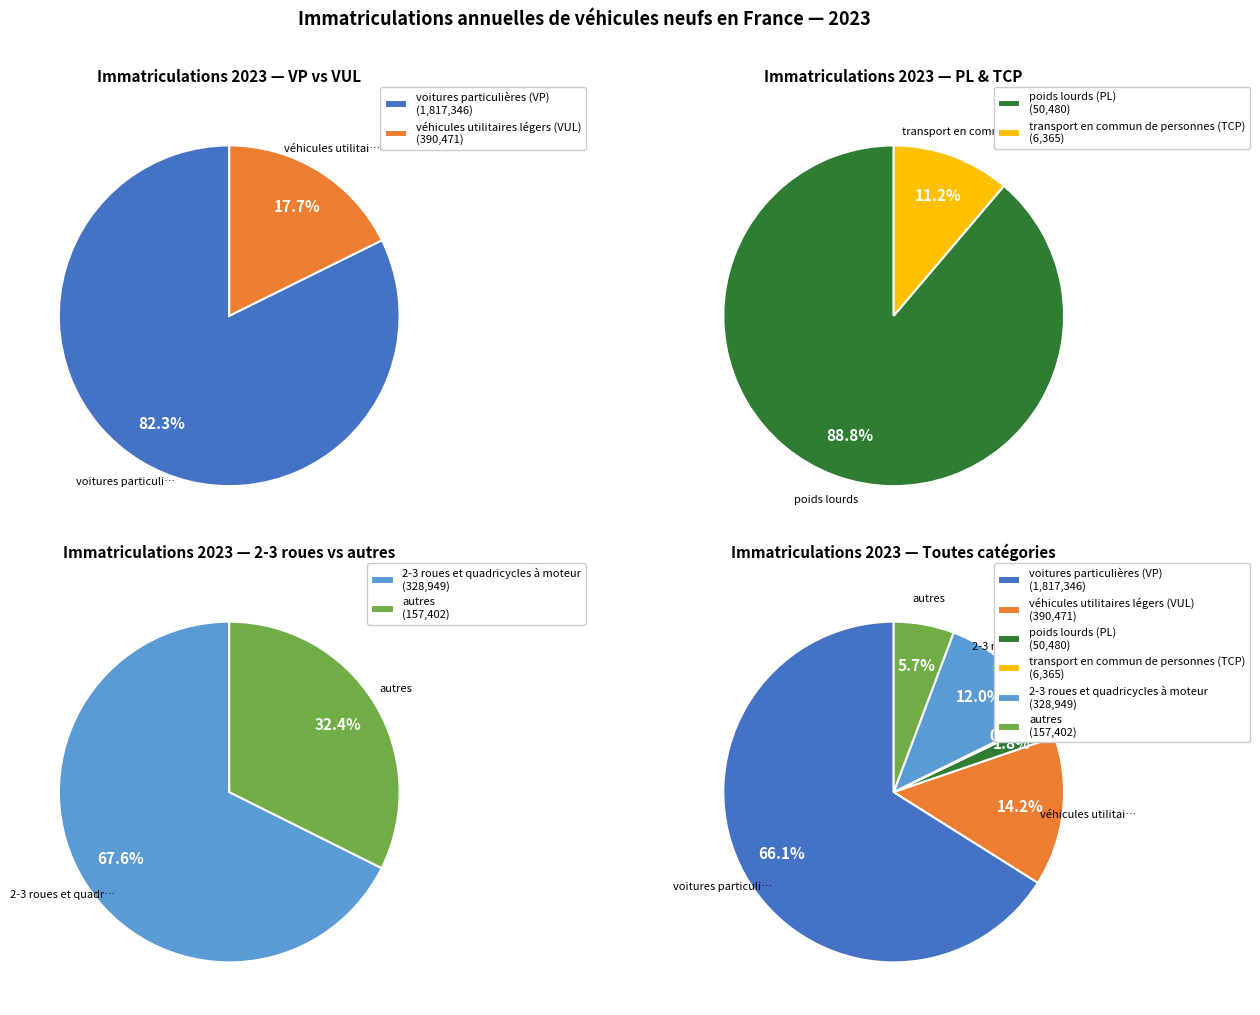

Count the number of slices in the pie.

6